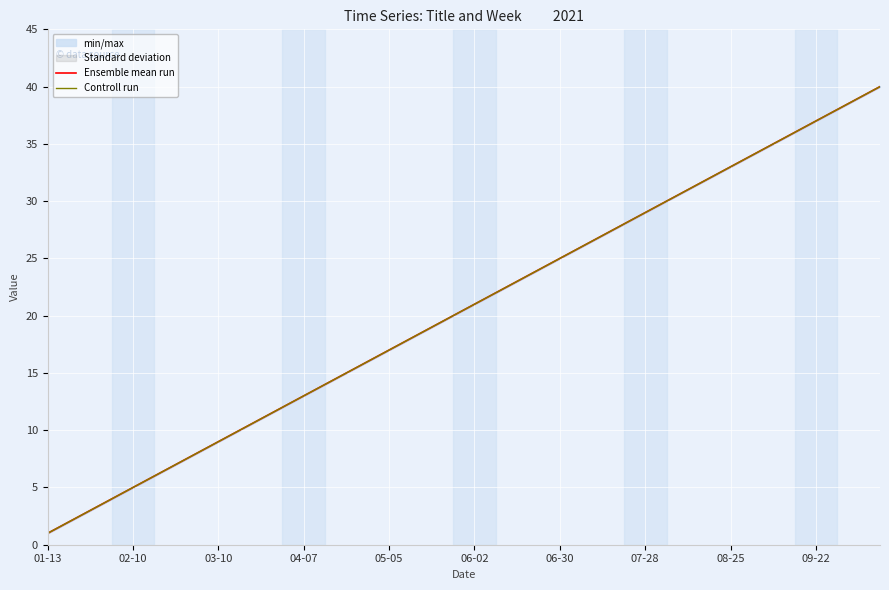

What is the maximum value shown in the chart?

40